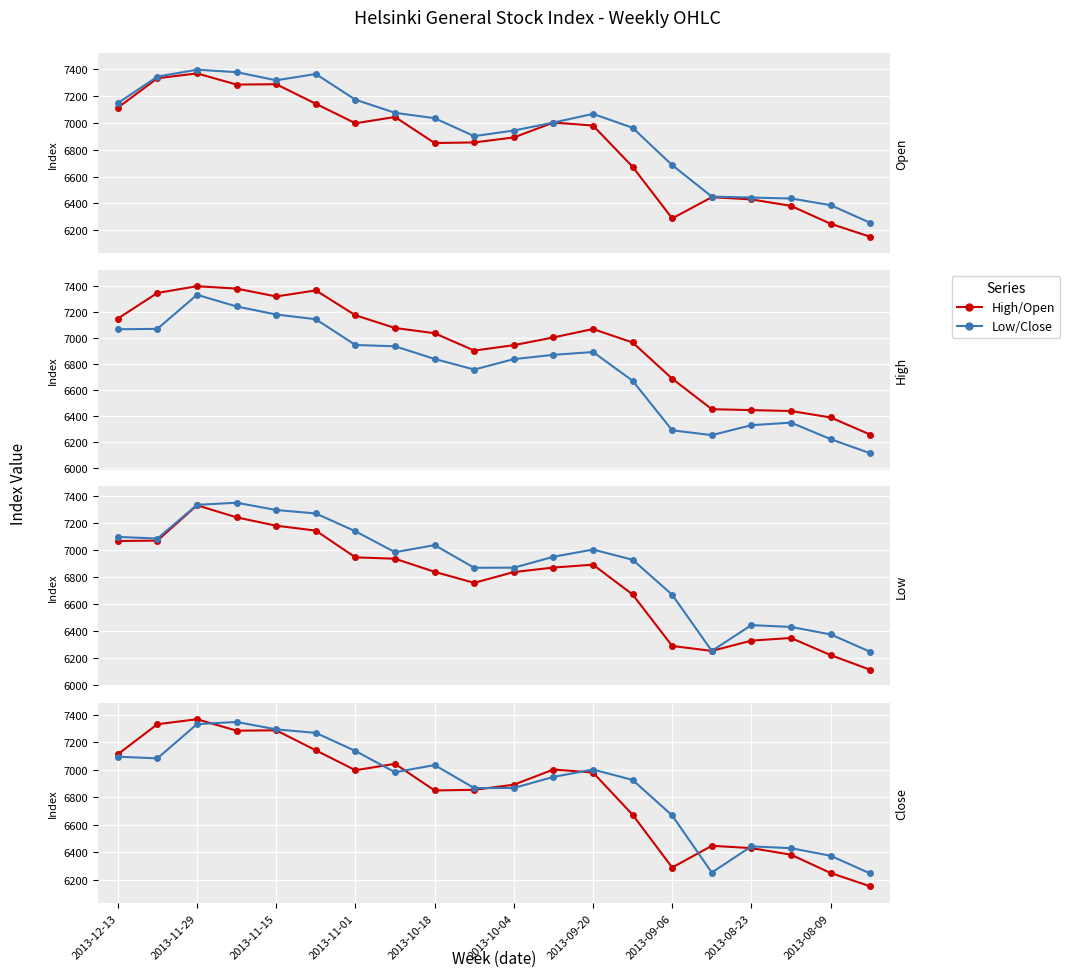

How many data points in Open for Week are above 6979?

10